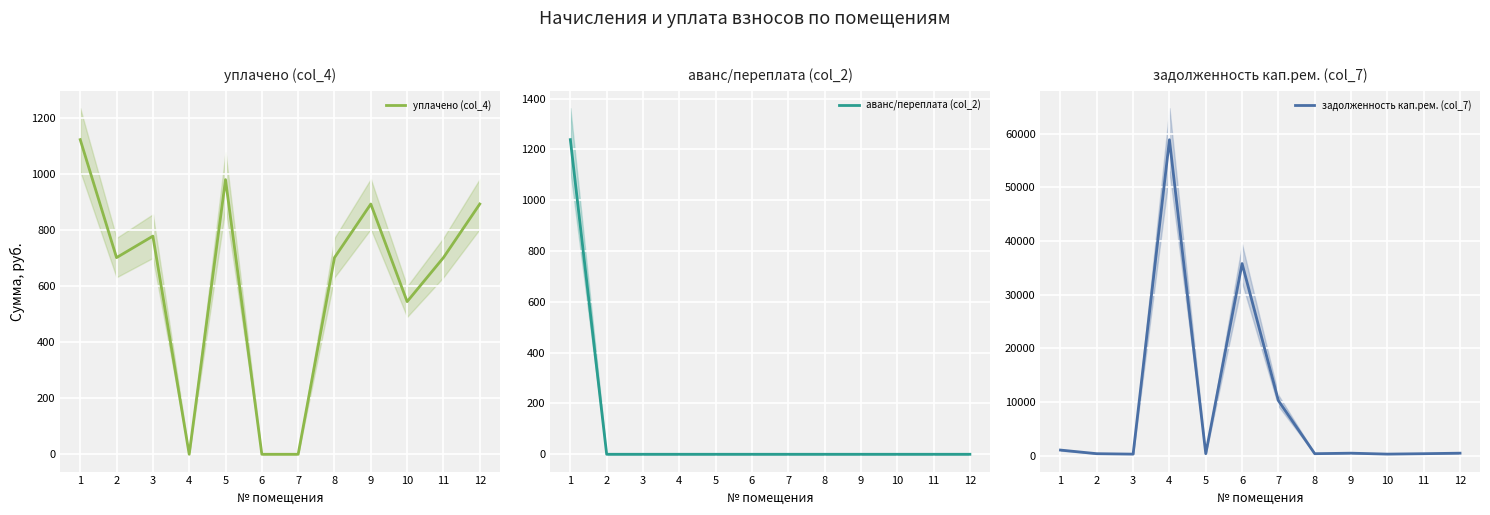

Is it true that аванс/переплата (col_2) equals 1238.2 at 1?

True